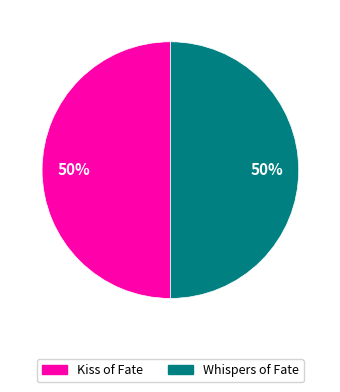

To the nearest percent, what is the combined percentage of Kiss of Fate and Whispers of Fate?

100%